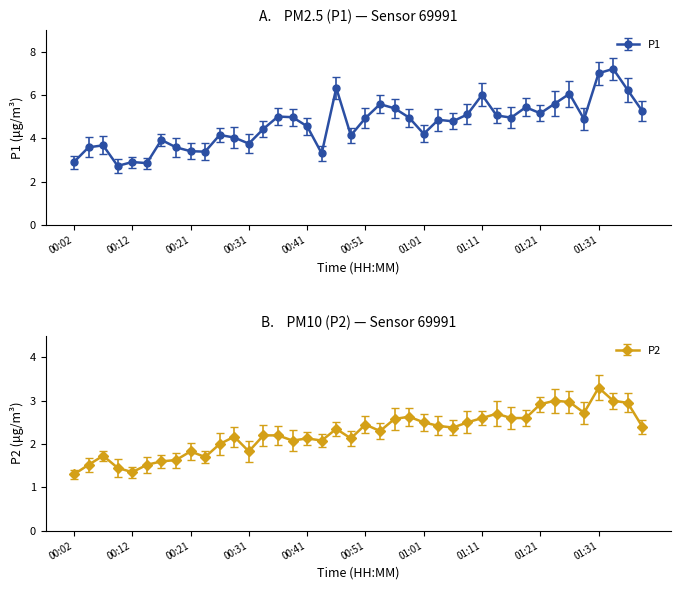

How many categories are shown in the chart?

40